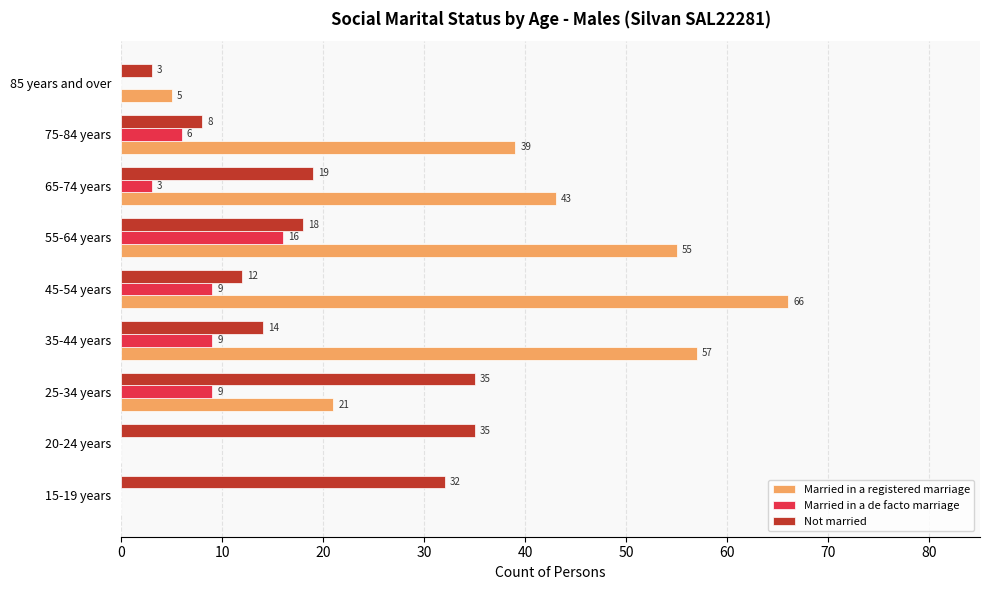

Which series changed the most between 55-64 years and 75-84 years?

Married in a registered marriage